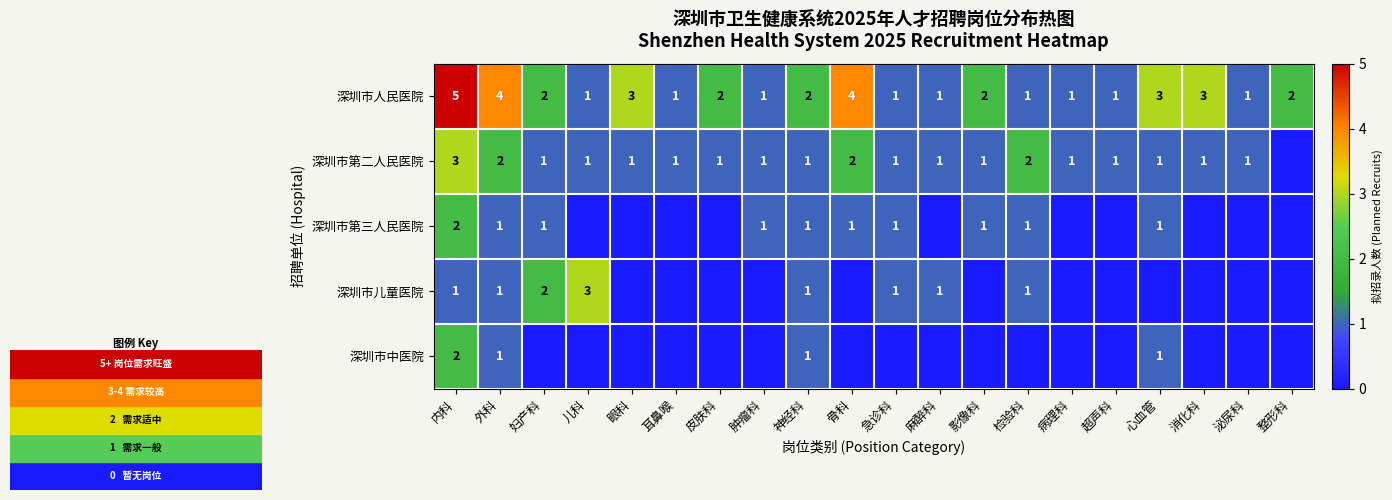

How many series are shown in this chart?

5